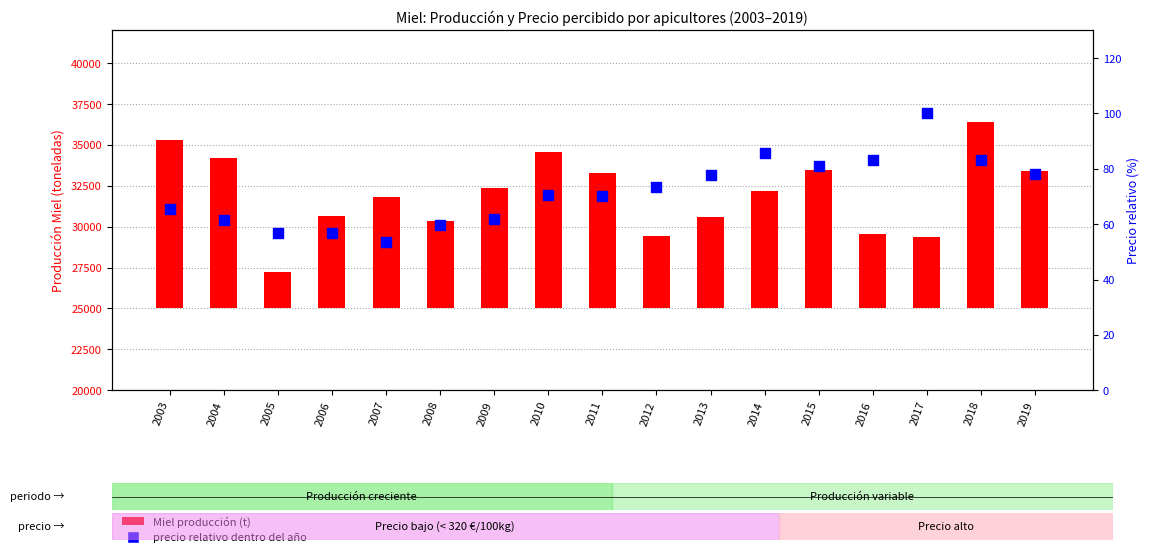

Which series reaches the maximum Y coordinate?

Miel producción (t)